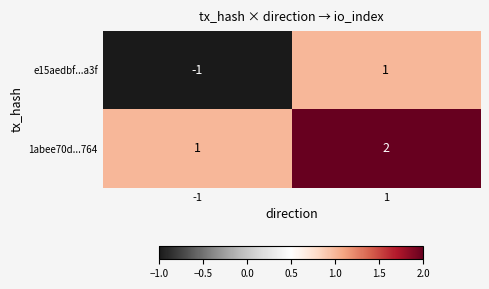

The value of 1abee70d...764 at 1 is 3. True or false?

False